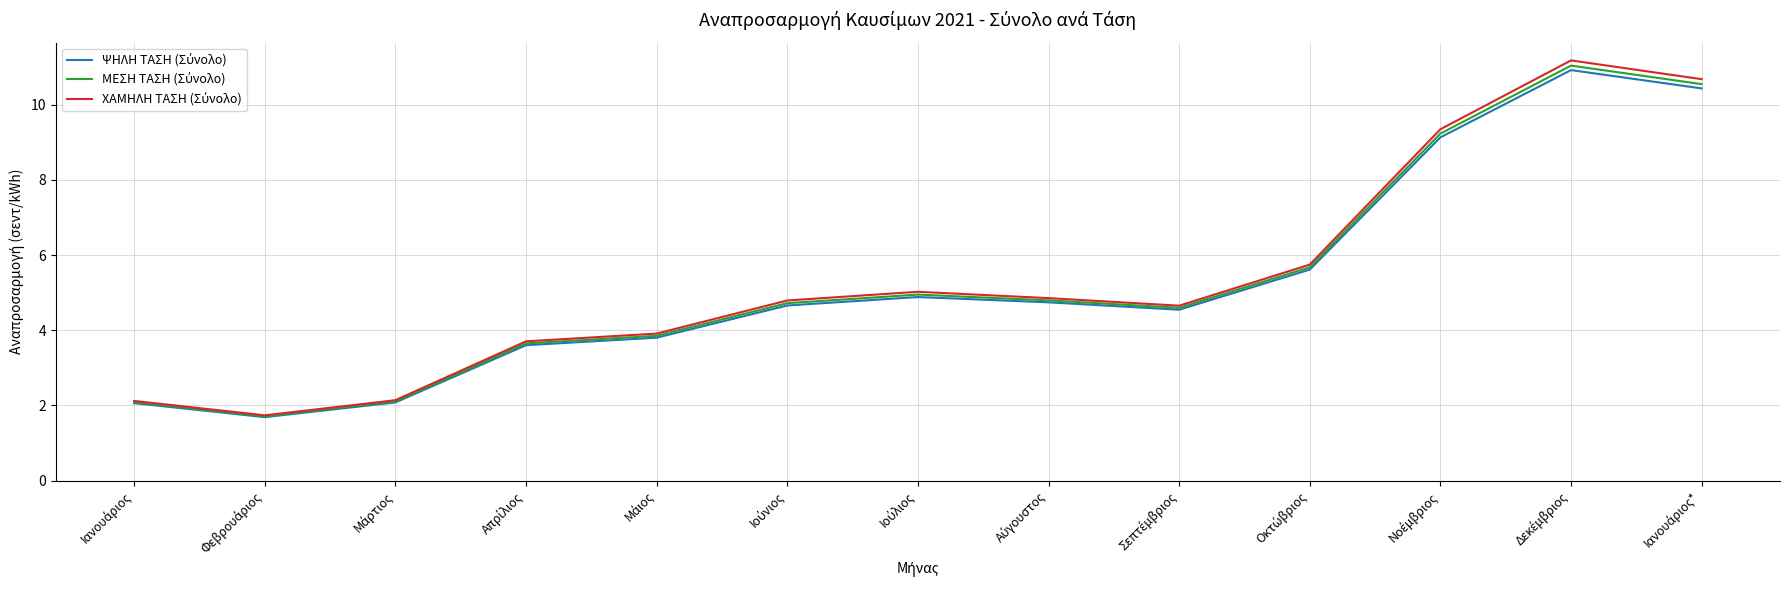

What position from the left is Ιανουάριος*?

13